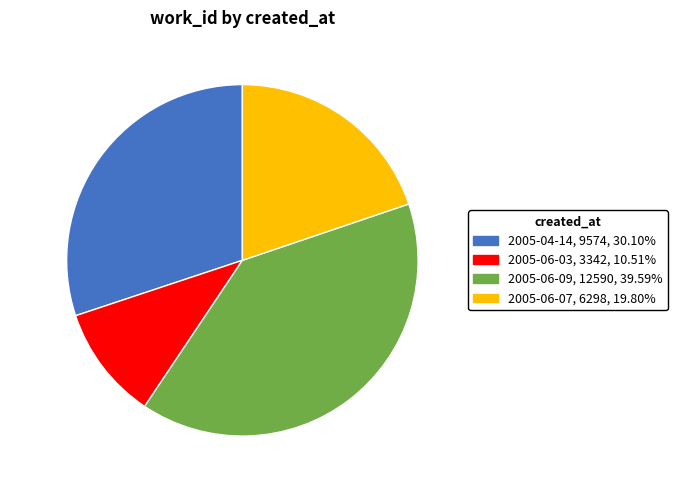

Is 2005-04-14 the majority of the pie?

No